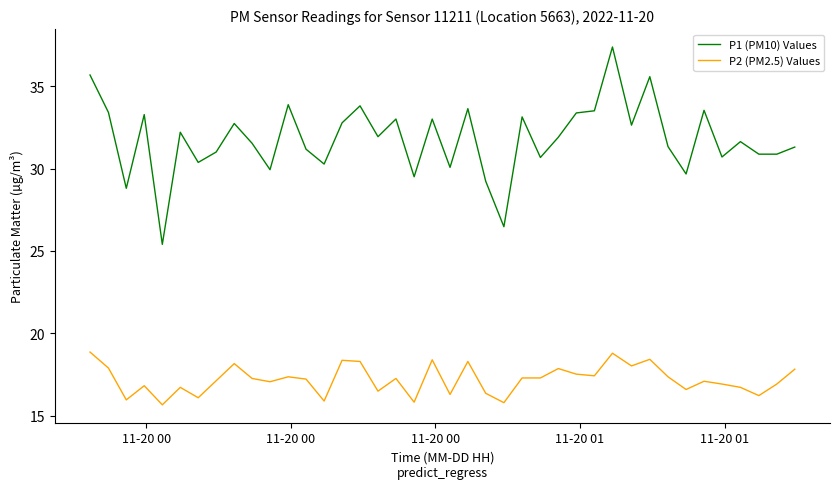

Rank the series by their average value, from highest to lowest.

P1 (PM10) Values, P2 (PM2.5) Values